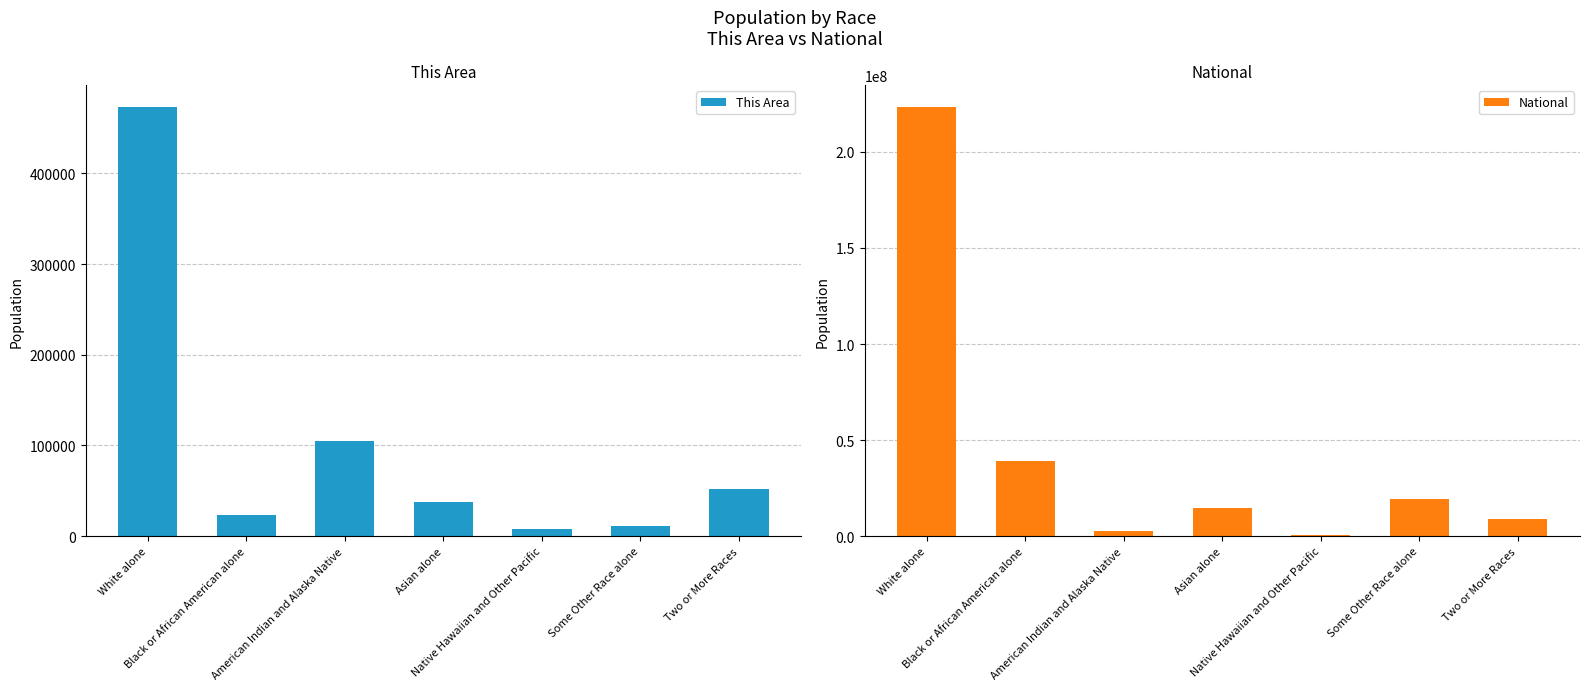

What is the highest value of the National series?

223553265